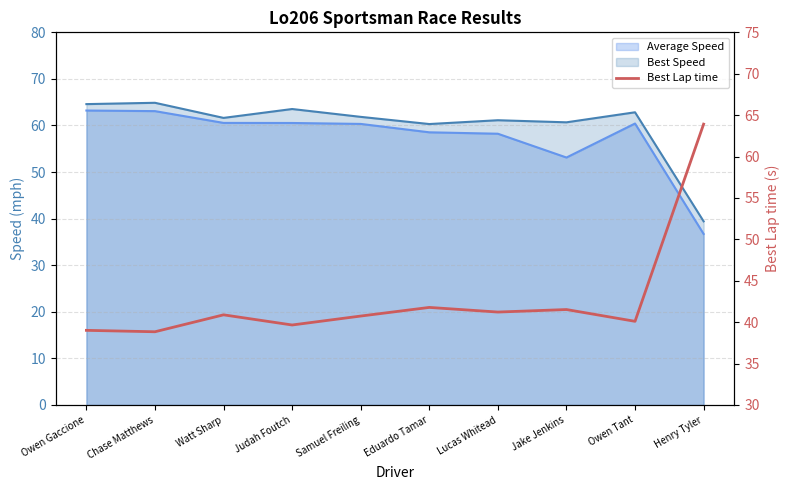

Reading left to right, extract all data points from this chart.

39.0	38.8	40.9	39.7	40.7	41.8	41.2	41.5	40.1	63.9